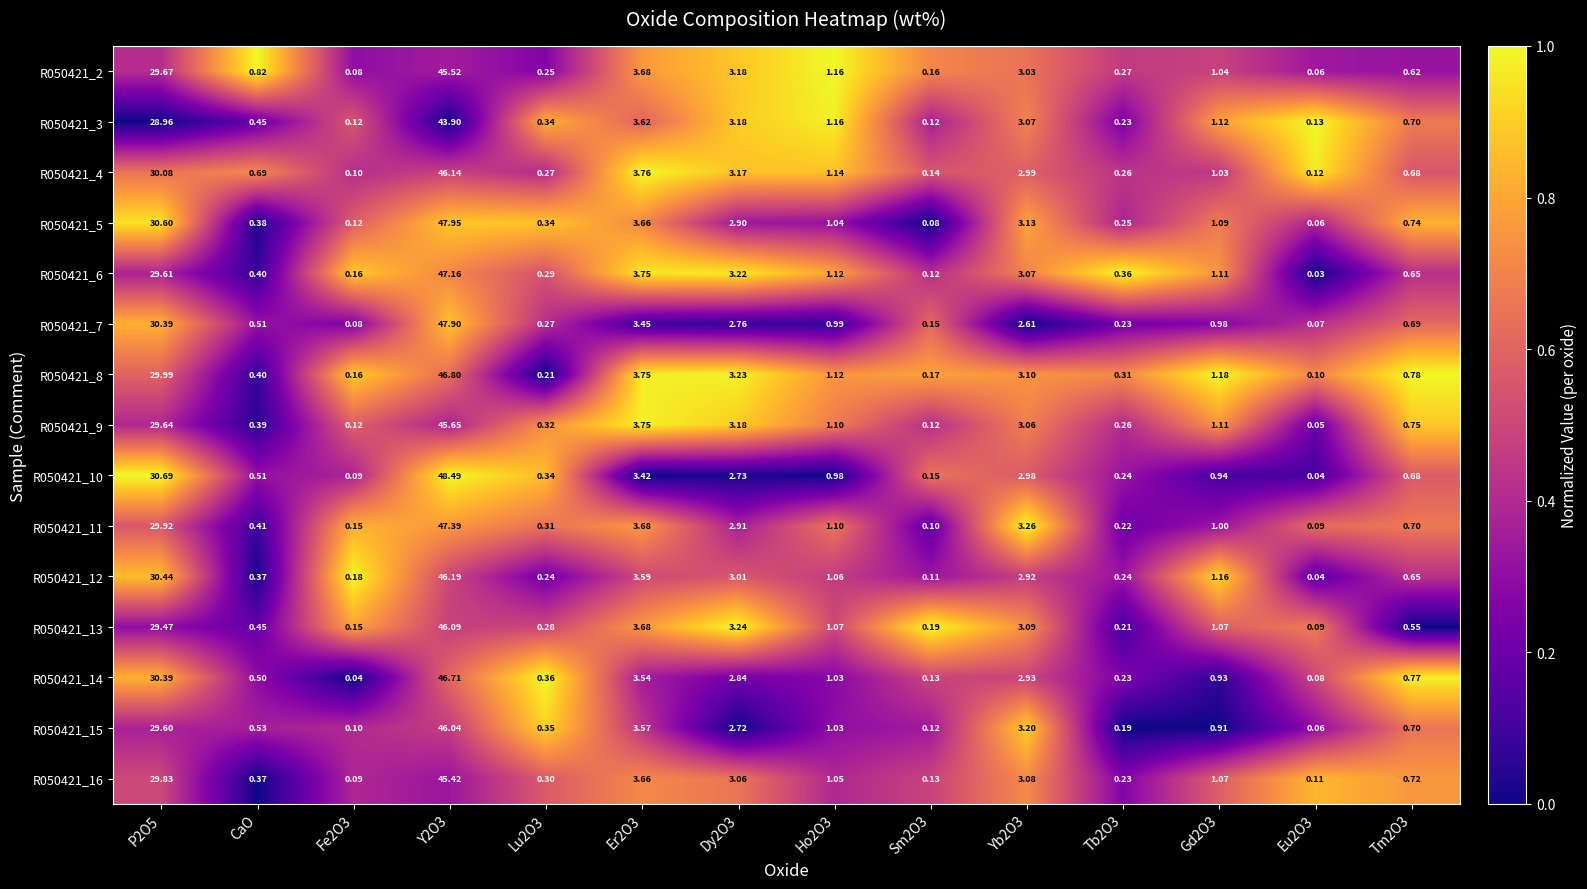

Count the number of categories in the chart.

14